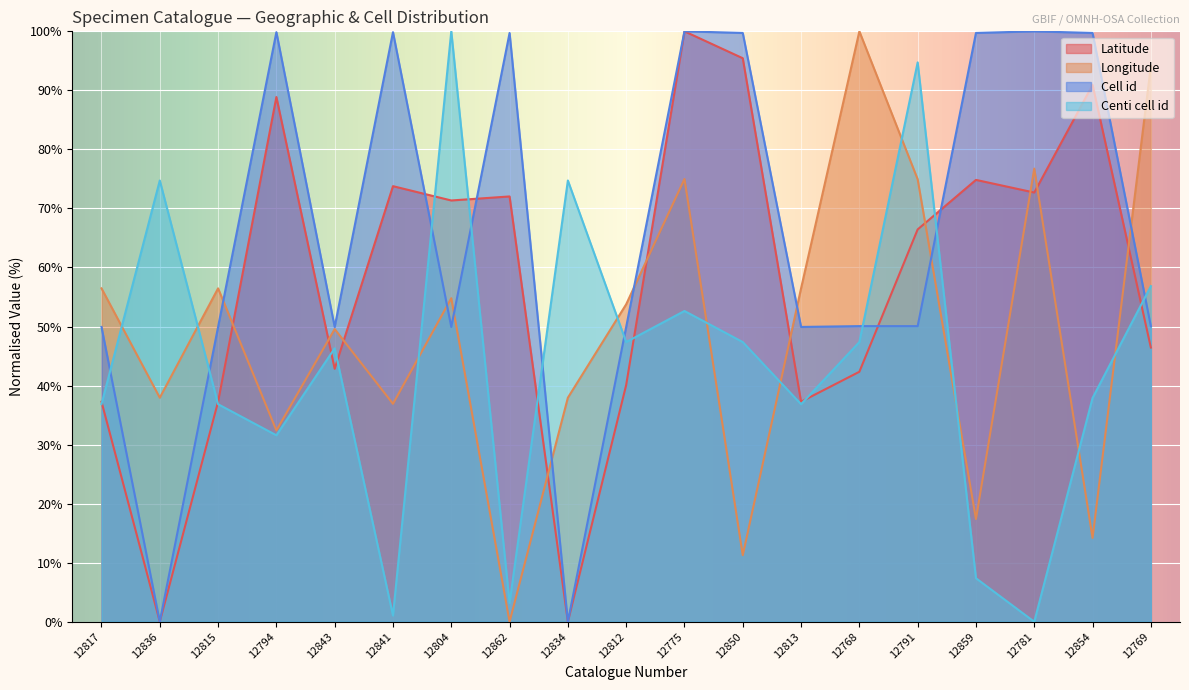

Is the value of Latitude at 12769 greater than the value of Cell id at 12850?

No